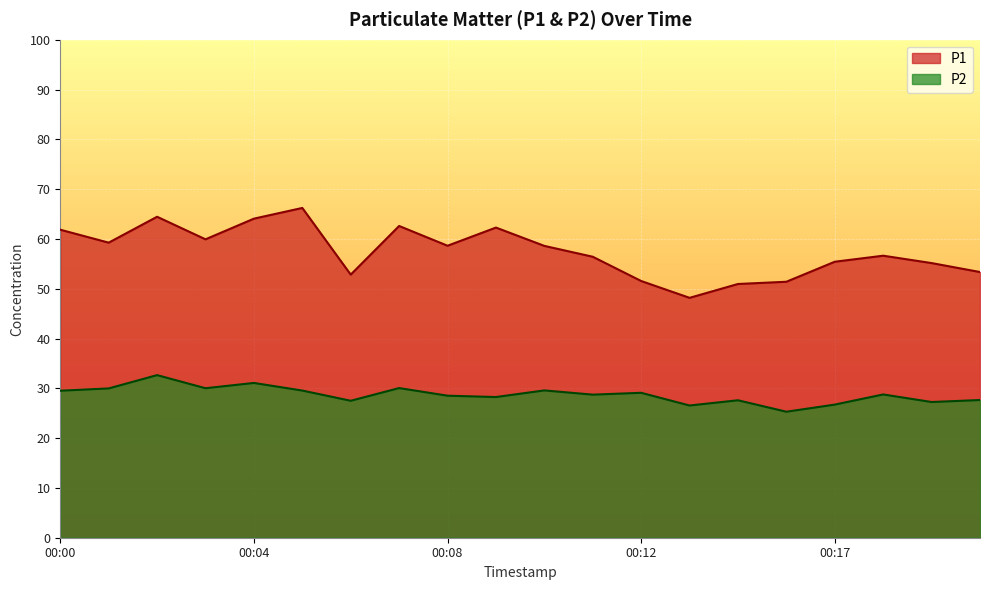

True or false: P2 and P1 intersect in this chart.

False